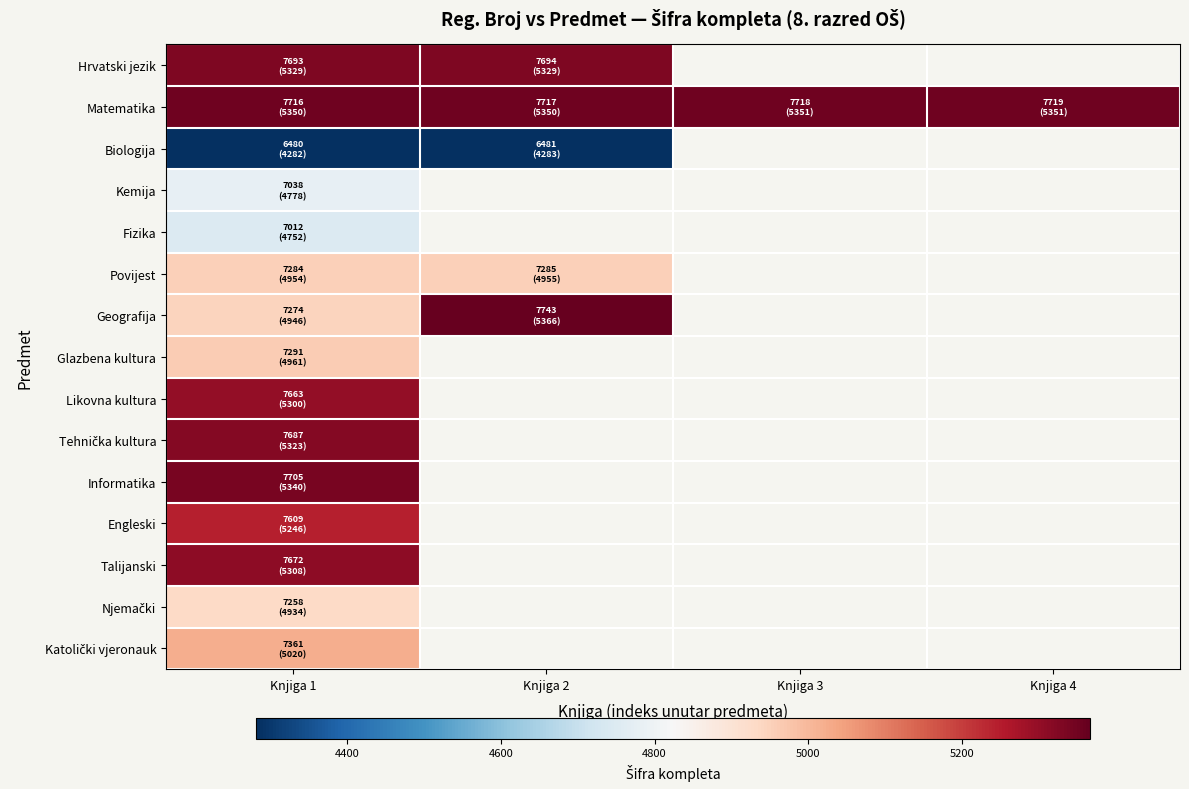

At which category is the sum across all series the highest?

Knjiga 1